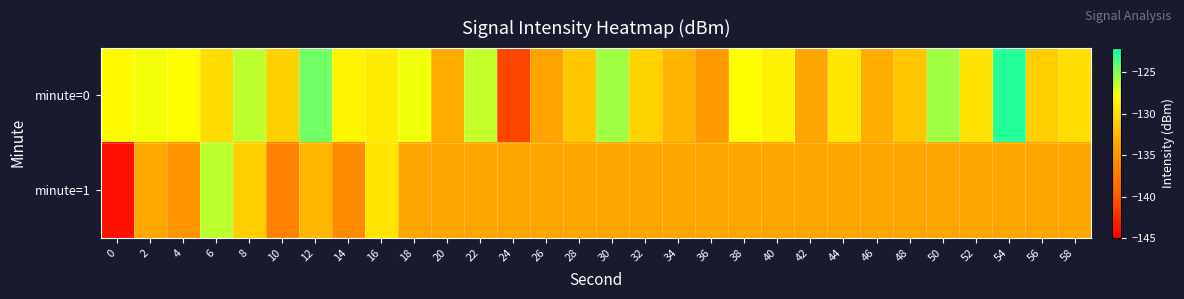

At which category is the sum across all series the highest?

54